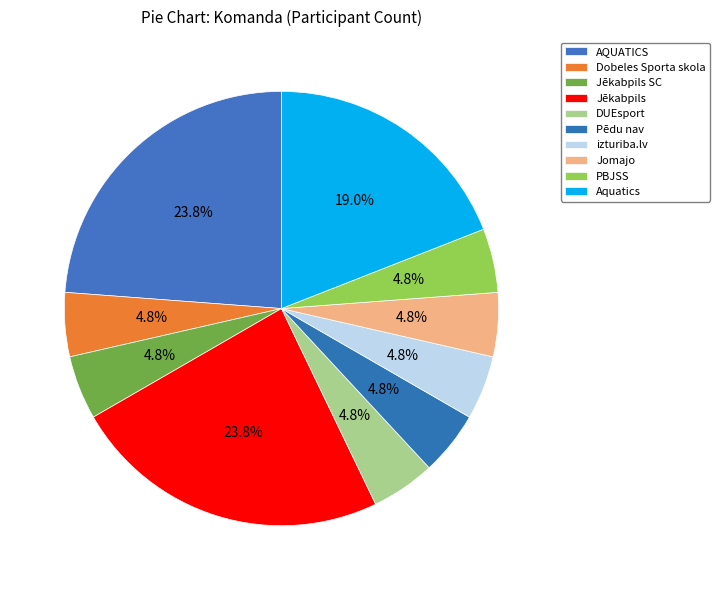

To the nearest percent, what is the difference between the largest and smallest slice percentages?

19%